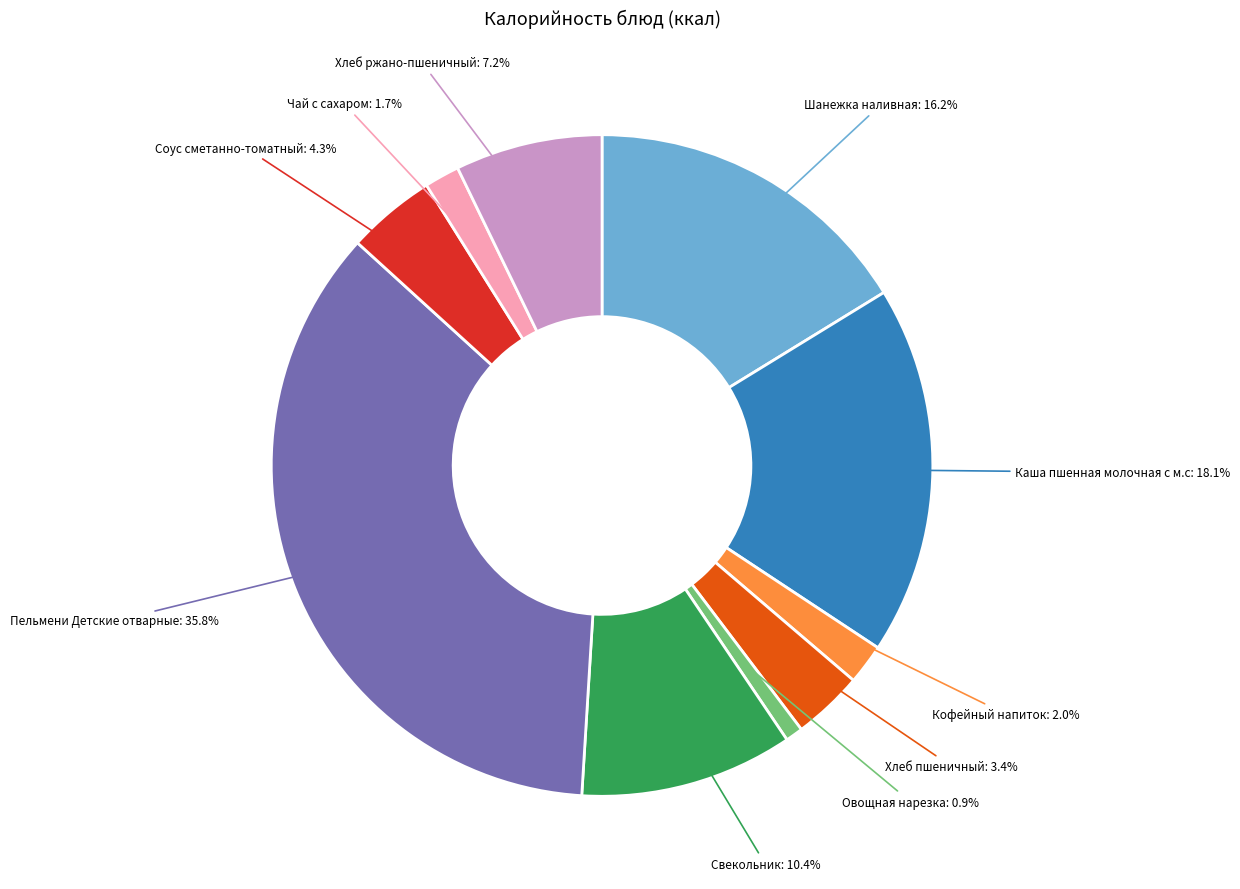

To the nearest percent, what portion does Свекольник represent?

10%